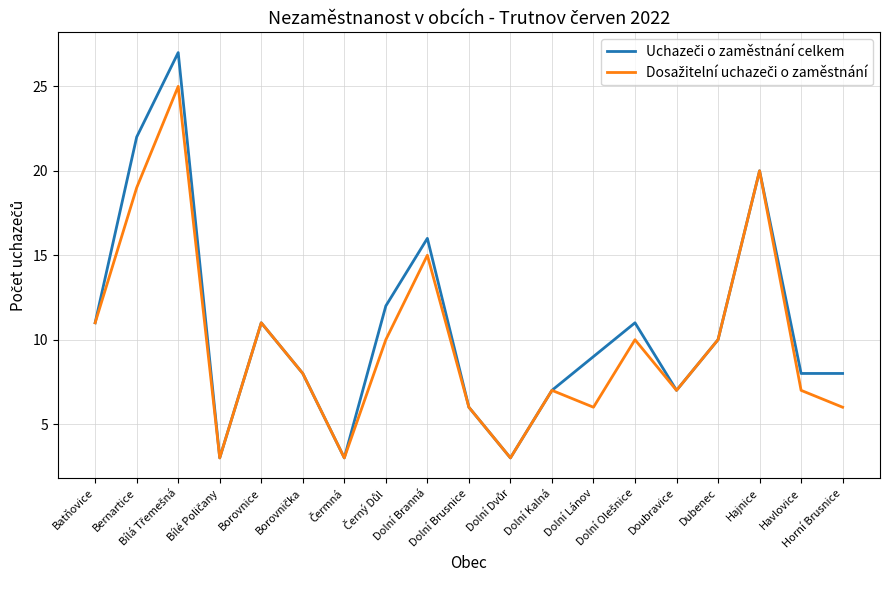

Reading left to right, what are all the values shown in this chart?

Uchazeči o zaměstnání celkem: Batňovice=11	Bernartice=22	Bílá Třemešná=27	Bílé Poličany=3	Borovnice=11	Borovnička=8	Čermná=3	Černý Důl=12	Dolní Branná=16	Dolní Brusnice=6	Dolní Dvůr=3	Dolní Kalná=7	Dolní Lánov=9	Dolní Olešnice=11	Doubravice=7	Dubenec=10	Hajnice=20	Havlovice=8	Horní Brusnice=8
Dosažitelní uchazeči o zaměstnání: Batňovice=11	Bernartice=19	Bílá Třemešná=25	Bílé Poličany=3	Borovnice=11	Borovnička=8	Čermná=3	Černý Důl=10	Dolní Branná=15	Dolní Brusnice=6	Dolní Dvůr=3	Dolní Kalná=7	Dolní Lánov=6	Dolní Olešnice=10	Doubravice=7	Dubenec=10	Hajnice=20	Havlovice=7	Horní Brusnice=6